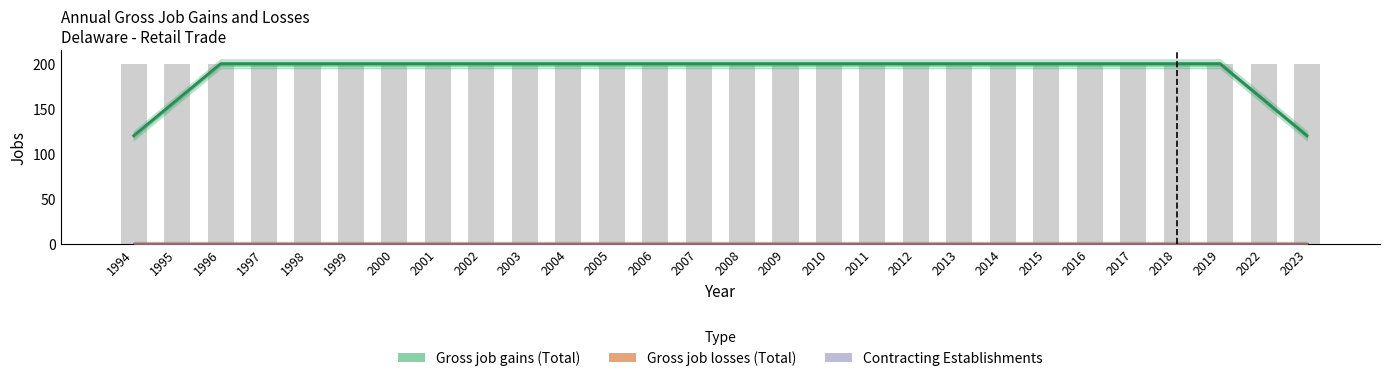

How many categories are shown in the chart?

28